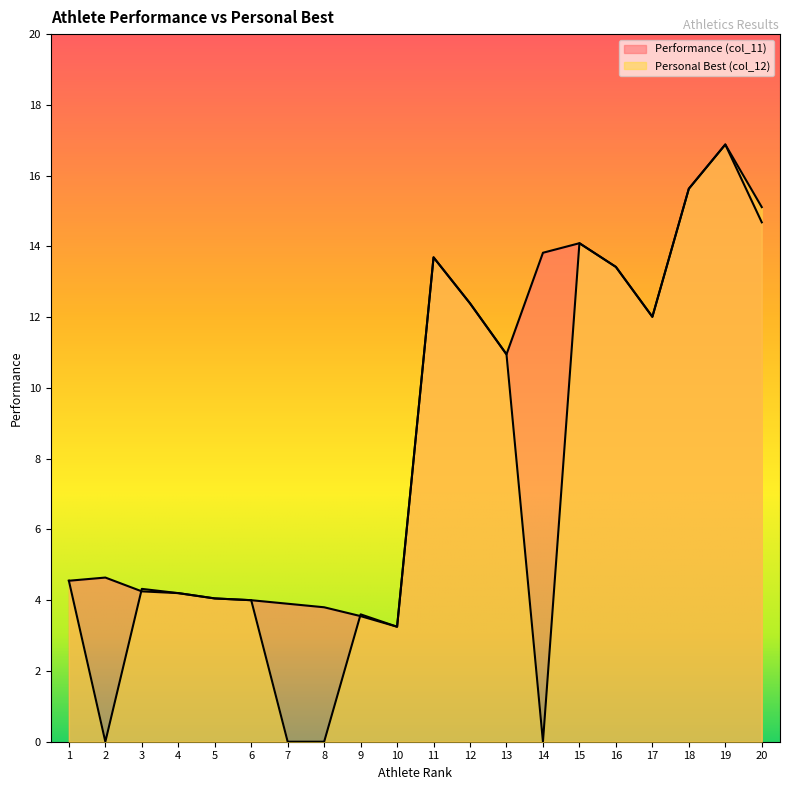

How many values in the Personal Best (col_12) series are below 4?

6